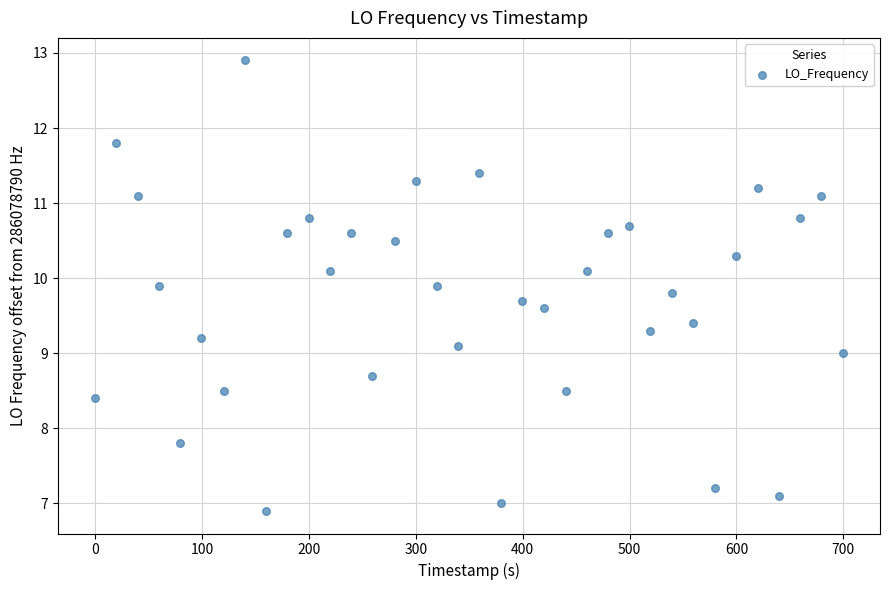

What is the range of Y values (max minus min)?

6.0